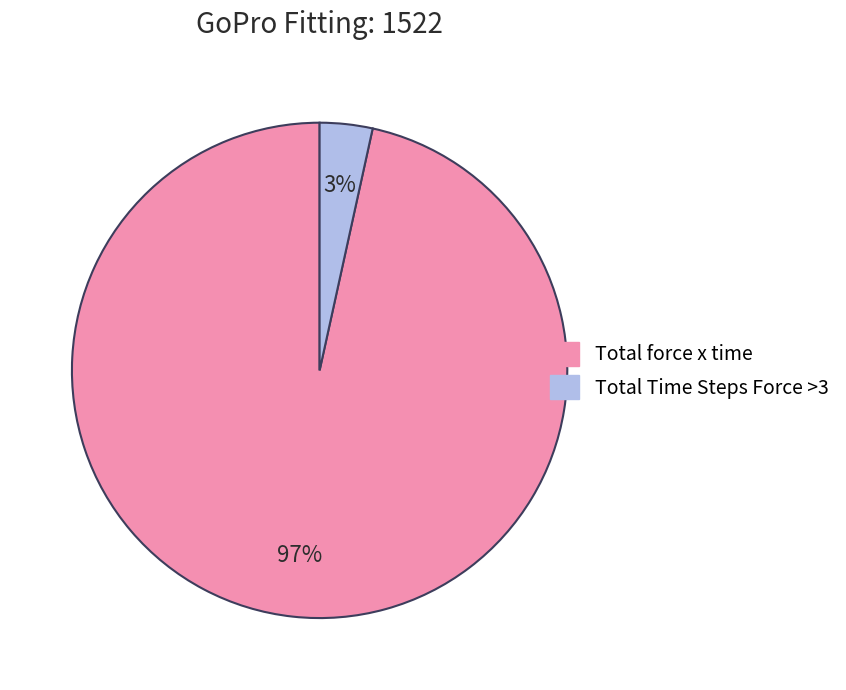

How many slices are in this pie chart?

2